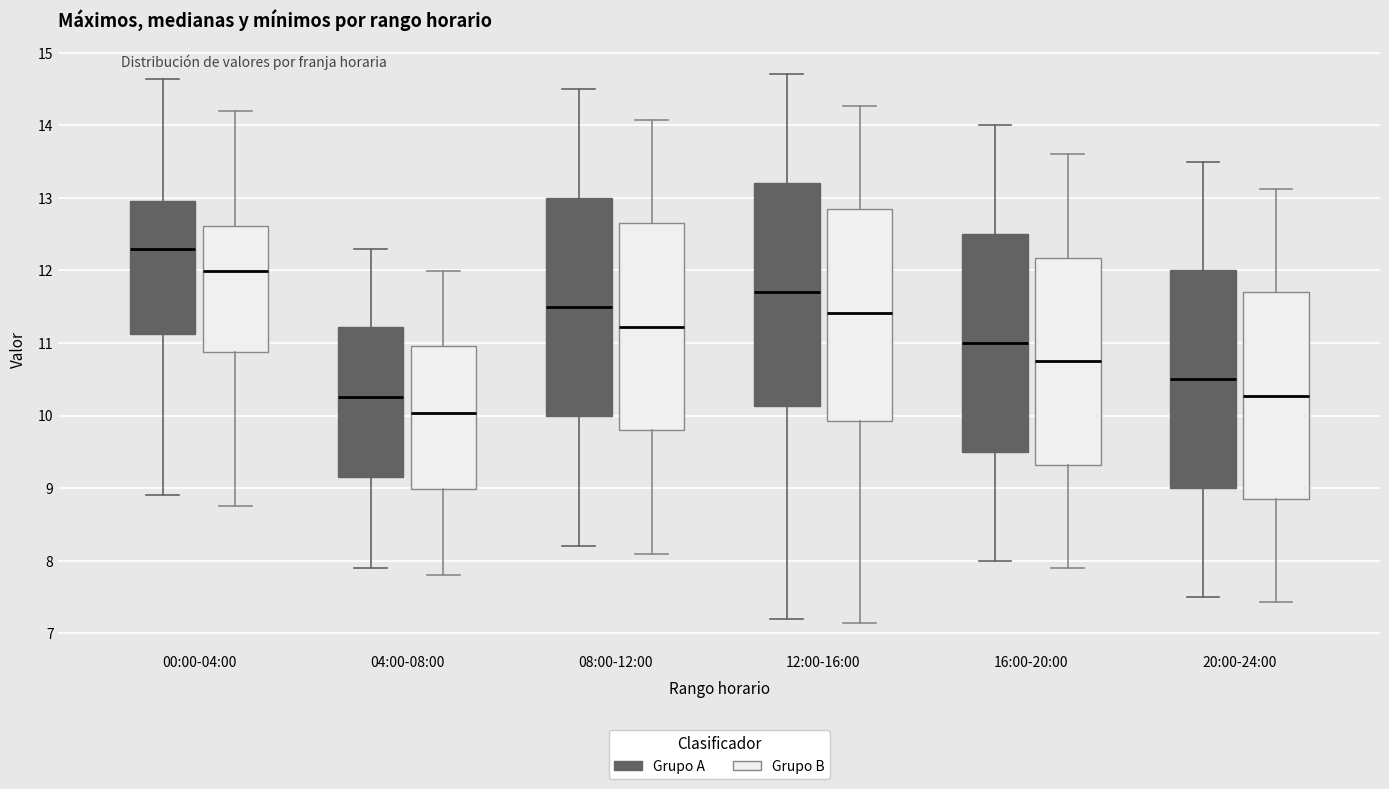

Reading left to right, transcribe this box plot: for each box, give where its median line is, the range the box spans, and where its two whiskers end, as read against the y-axis. The values are not printed on the chart, so give them approximately, as read against the axis.

00:00-04:00 (Grupo A): median 12.3, box 11.1 to 13.0, whiskers 8.9 to 14.6
00:00-04:00 (Grupo B): median 12.0, box 10.9 to 12.6, whiskers 8.8 to 14.2
04:00-08:00 (Grupo A): median 10.3, box 9.2 to 11.2, whiskers 7.9 to 12.3
04:00-08:00 (Grupo B): median 10.0, box 9.0 to 11.0, whiskers 7.8 to 12.0
08:00-12:00 (Grupo A): median 11.5, box 10.0 to 13.0, whiskers 8.2 to 14.5
08:00-12:00 (Grupo B): median 11.2, box 9.8 to 12.7, whiskers 8.1 to 14.1
12:00-16:00 (Grupo A): median 11.7, box 10.1 to 13.2, whiskers 7.2 to 14.7
12:00-16:00 (Grupo B): median 11.4, box 9.9 to 12.8, whiskers 7.1 to 14.3
16:00-20:00 (Grupo A): median 11.0, box 9.5 to 12.5, whiskers 8.0 to 14.0
16:00-20:00 (Grupo B): median 10.8, box 9.3 to 12.2, whiskers 7.9 to 13.6
20:00-24:00 (Grupo A): median 10.5, box 9.0 to 12.0, whiskers 7.5 to 13.5
20:00-24:00 (Grupo B): median 10.3, box 8.9 to 11.7, whiskers 7.4 to 13.1